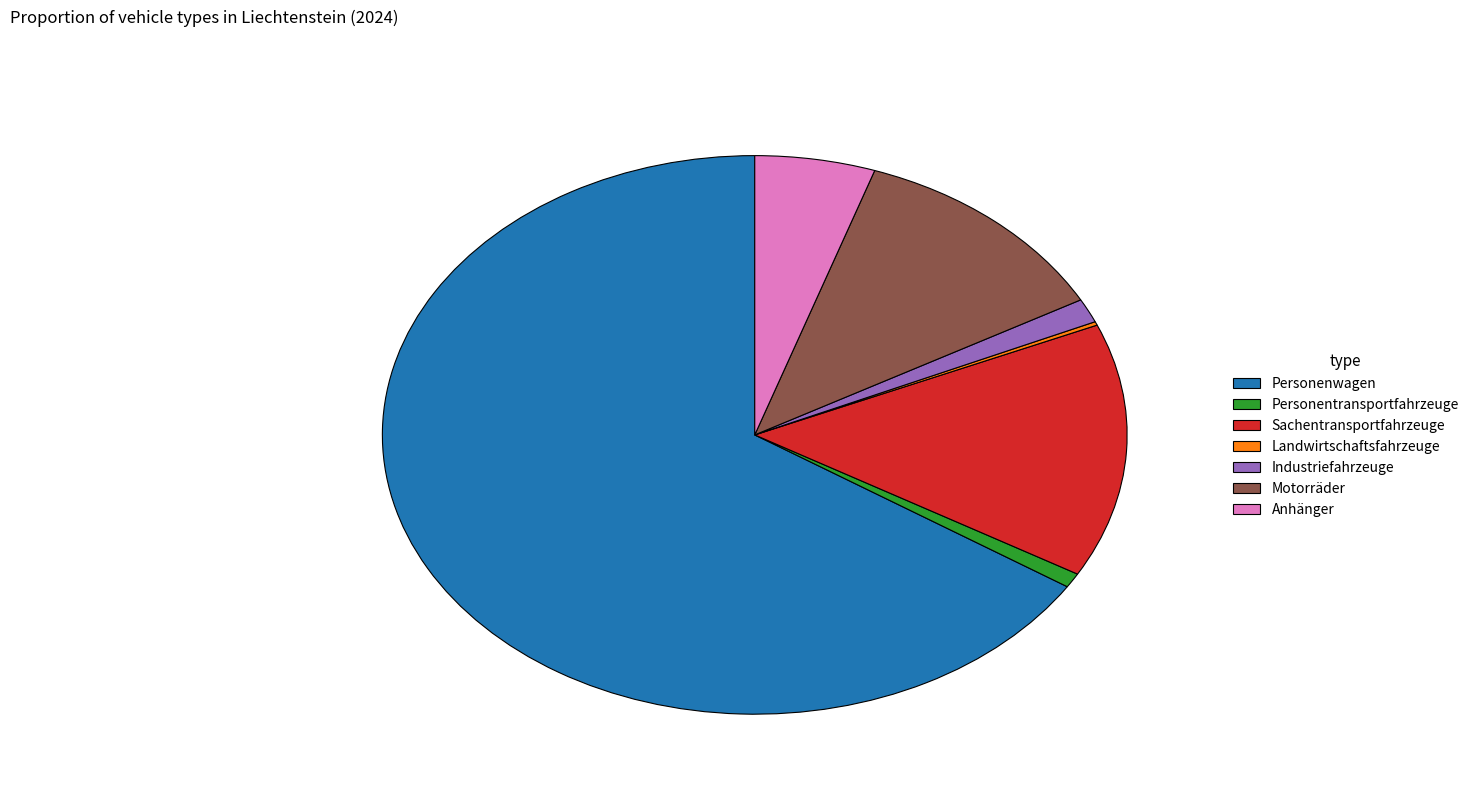

What is the ratio of the value at Motorräder to the value at Personentransportfahrzeuge?

13.9